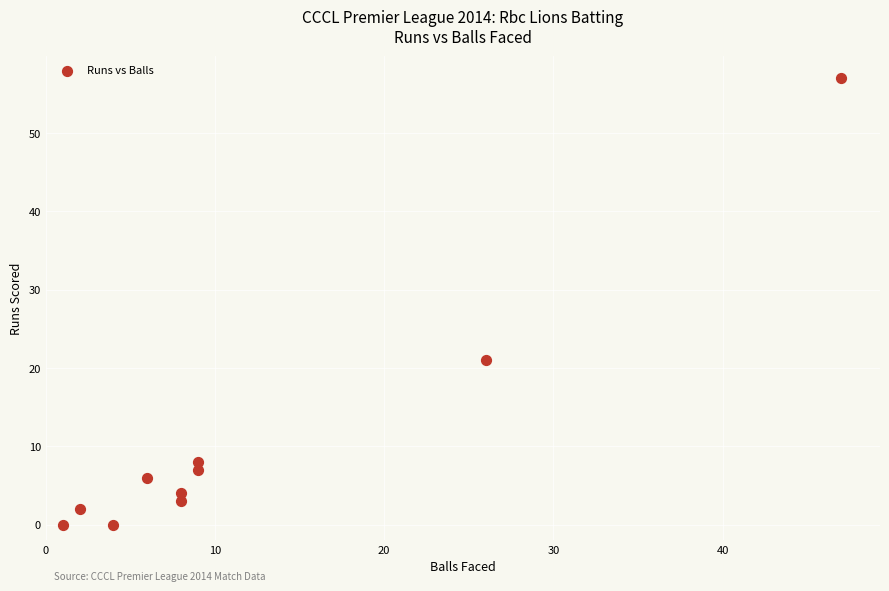

What Y value in the scatter plot is closest to 28?

21